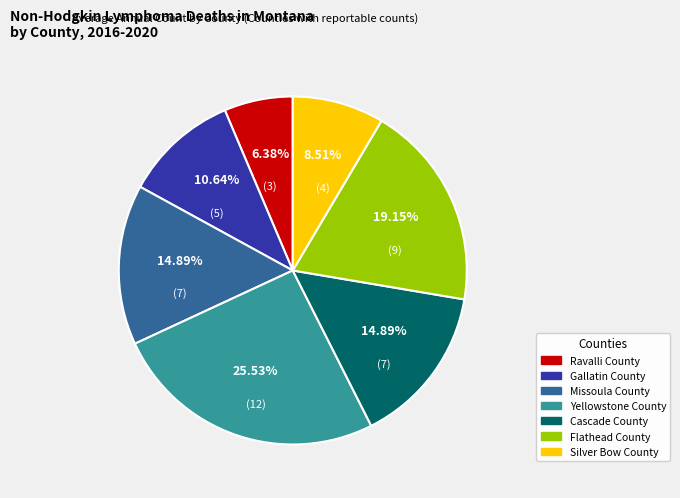

Is there a majority slice in this chart?

No